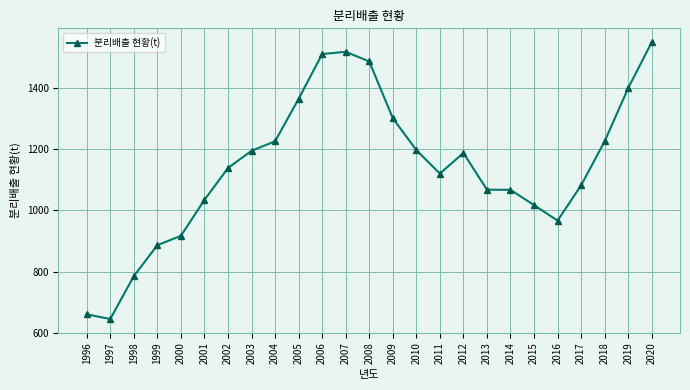

Between 2017 and 2004, which is larger?

2004